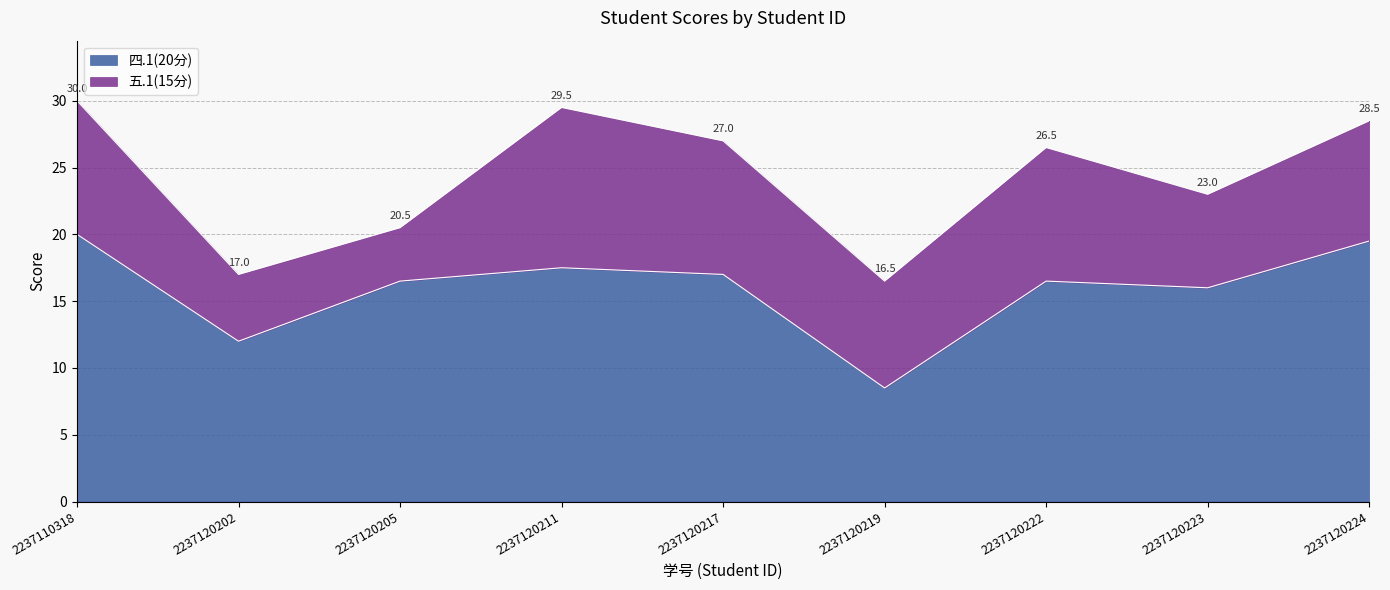

Between 2237110318 and 2237120224, which is larger?

2237110318